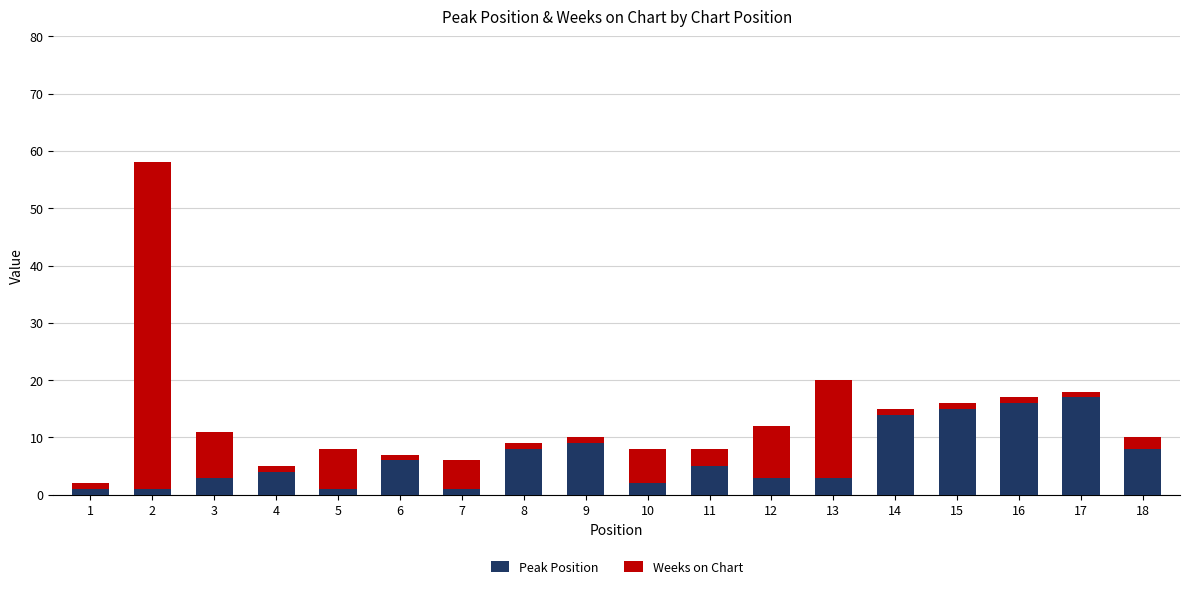

What is the sum of all Peak Position values?

117